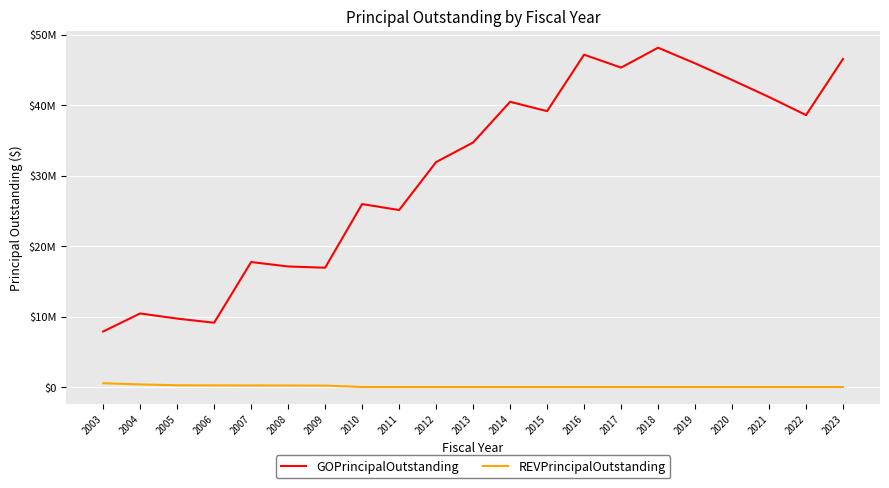

Does the chart have visible grid lines?

Yes